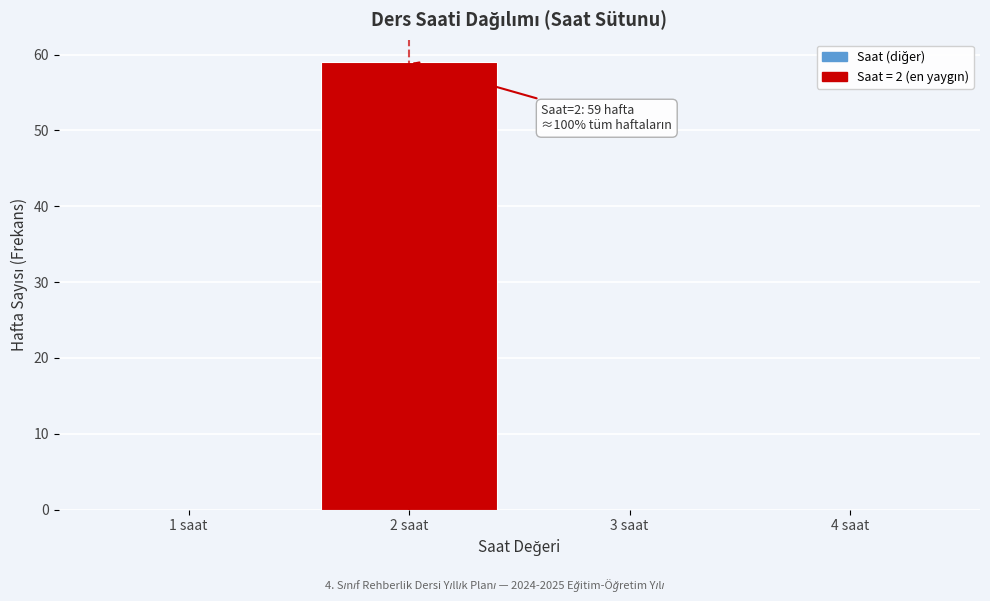

Which range on the x-axis has the tallest bar?

1.5 to 2.5